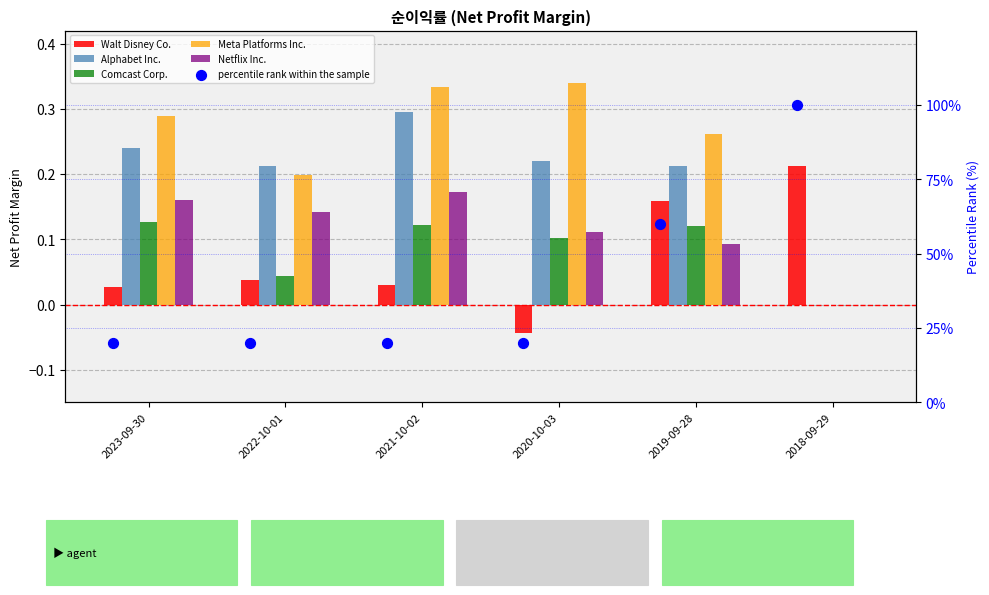

Which series reaches the maximum Y coordinate?

percentile rank within the sample